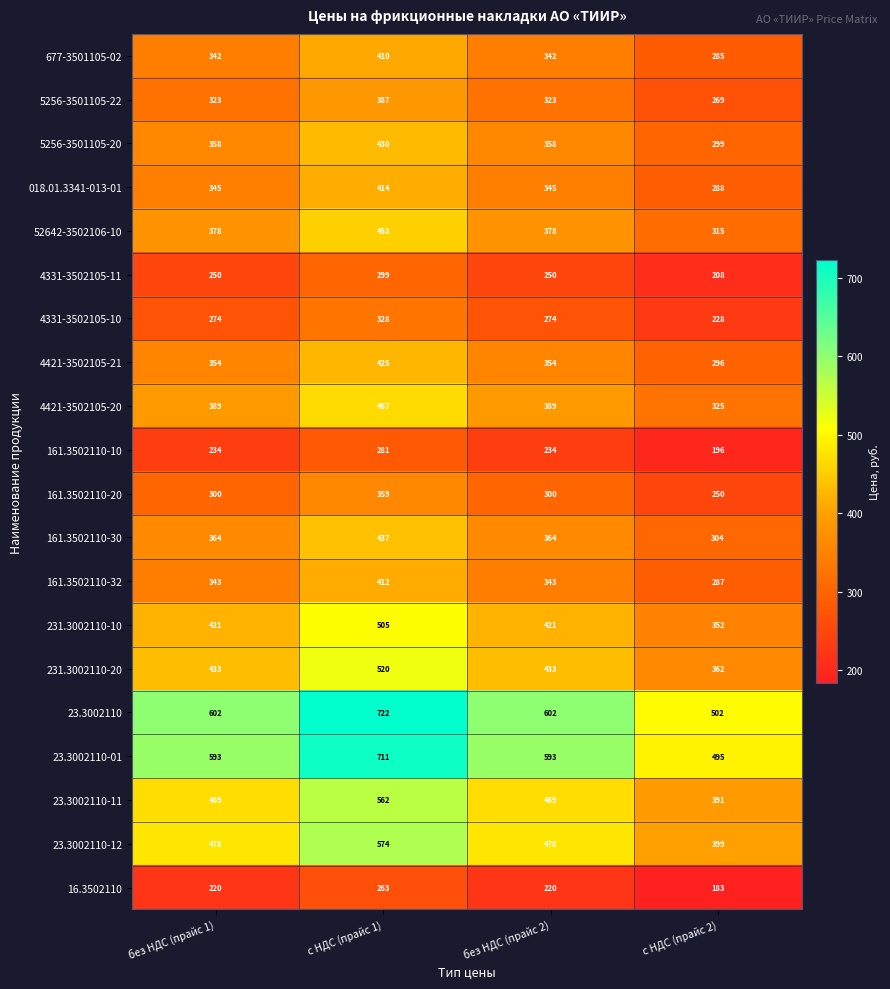

How many categories are shown in the chart?

4